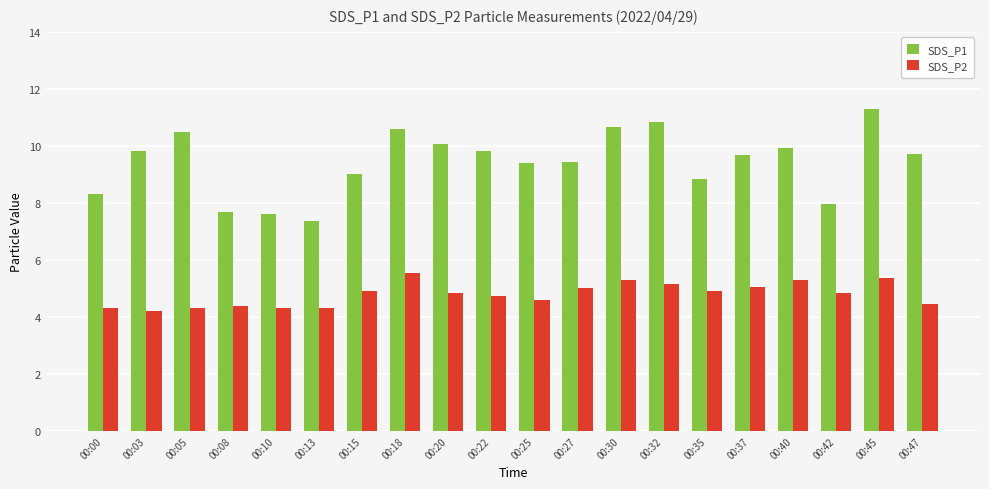

What is the value of the SDS_P1 bar at the 19th from the left?

11.3